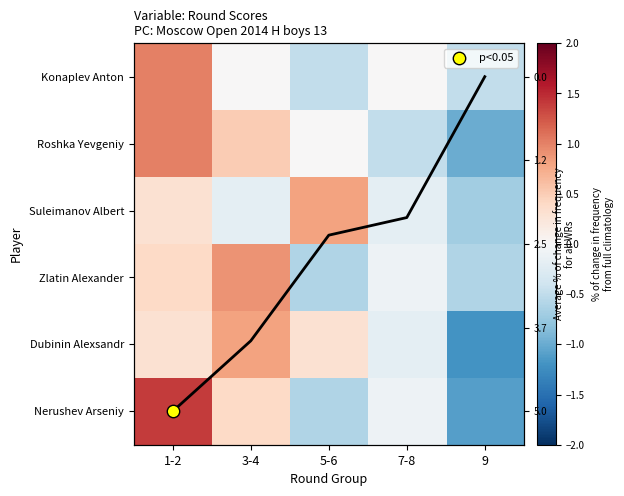

Where is Suleimanov Albert nearest to the value 0?

3-4